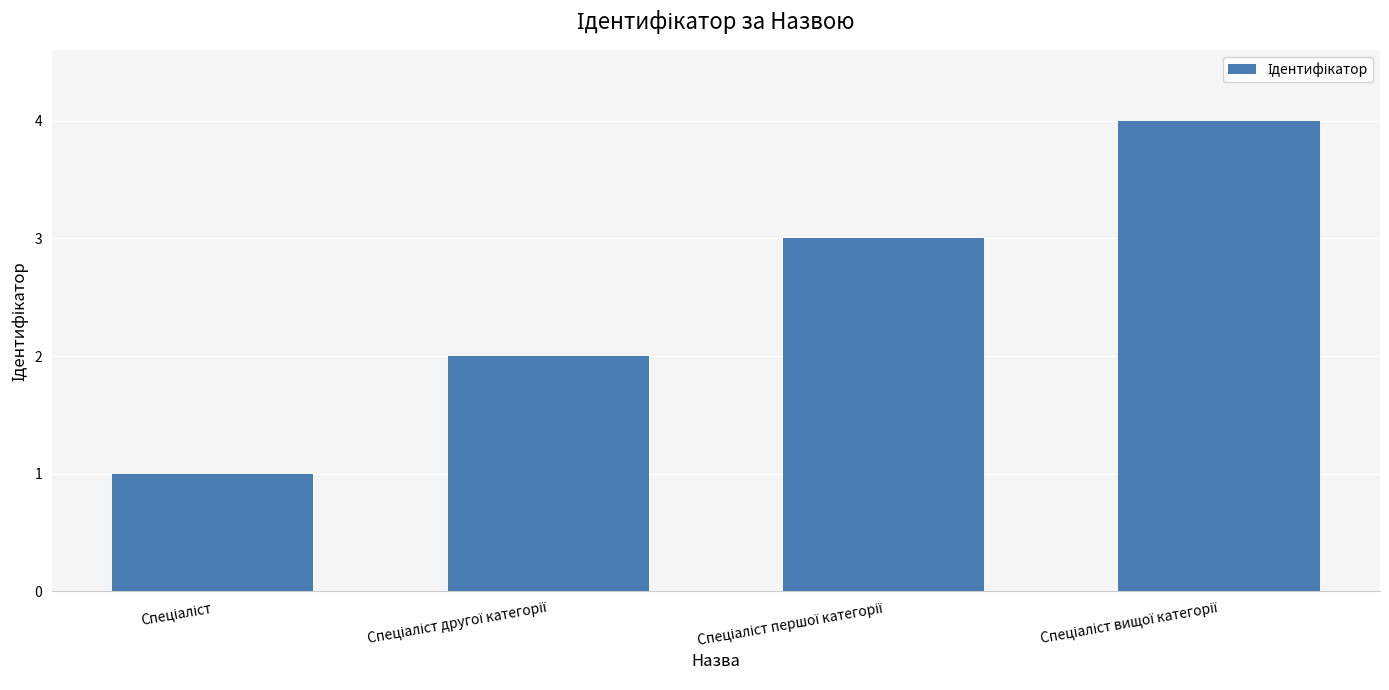

What is the sum of all values?

10